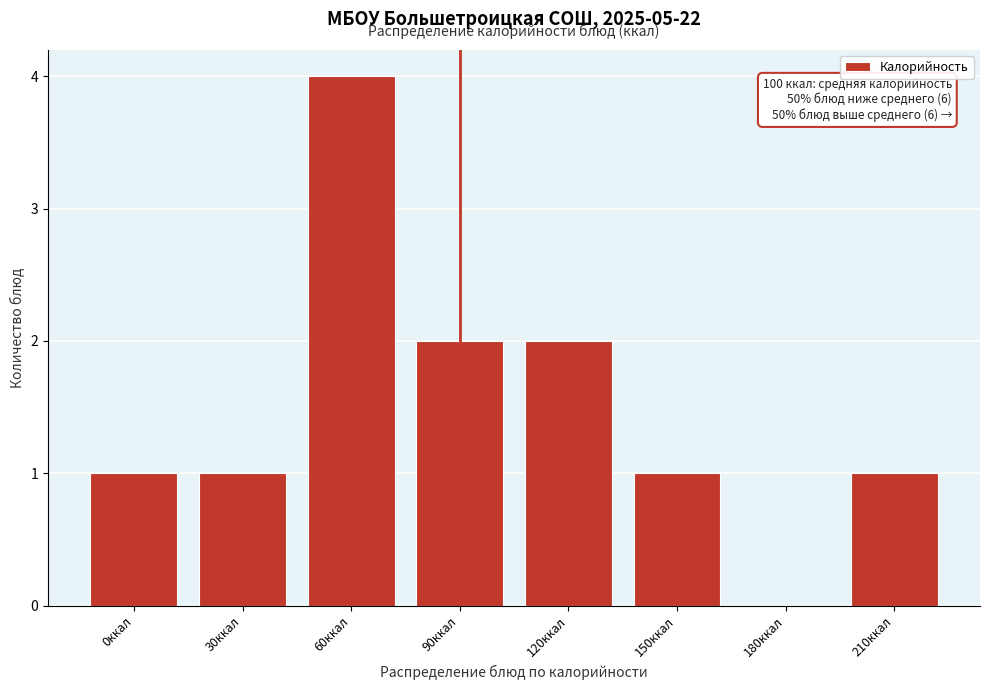

Reading left to right, list all the values displayed in this chart.

0ккал=1	30ккал=1	60ккал=4	90ккал=2	120ккал=2	150ккал=1	180ккал=0	210ккал=1